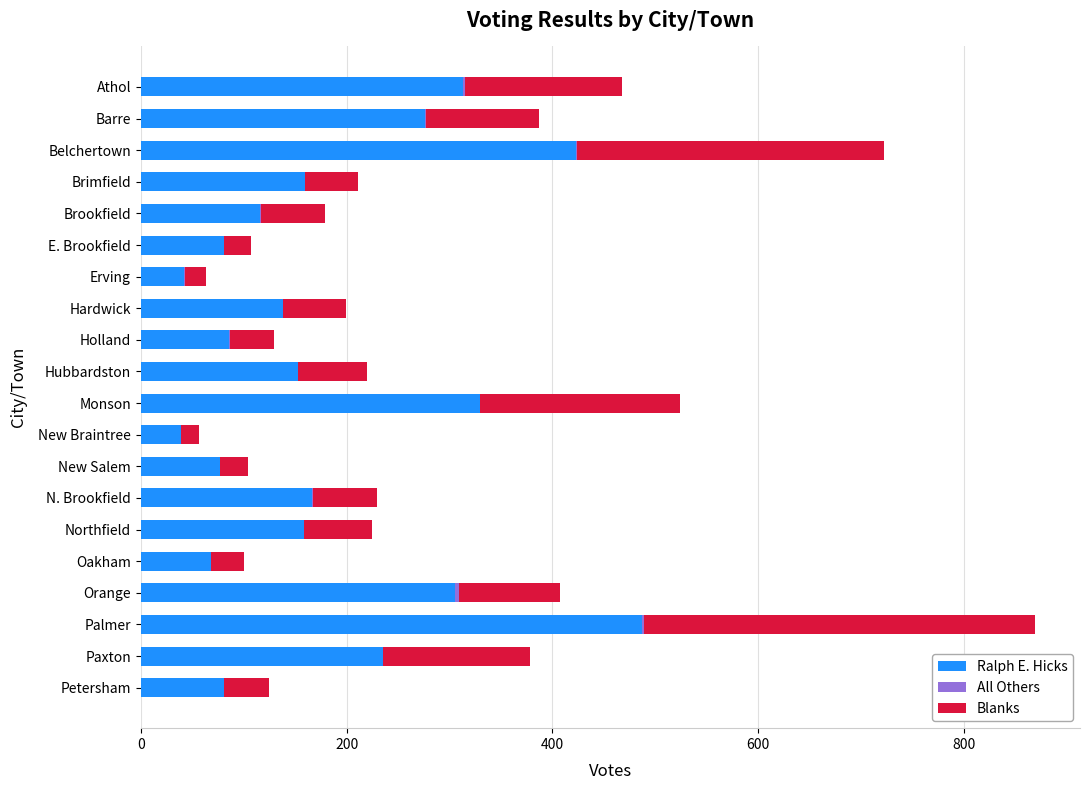

True or false: Ralph E. Hicks has a value of 52 at Northfield.

False